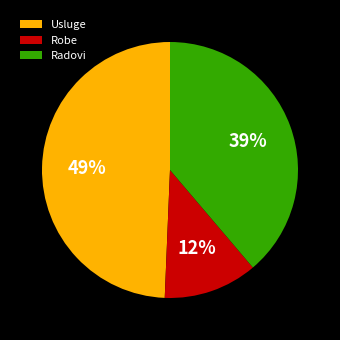

Which has a higher value, Radovi or Usluge?

Usluge